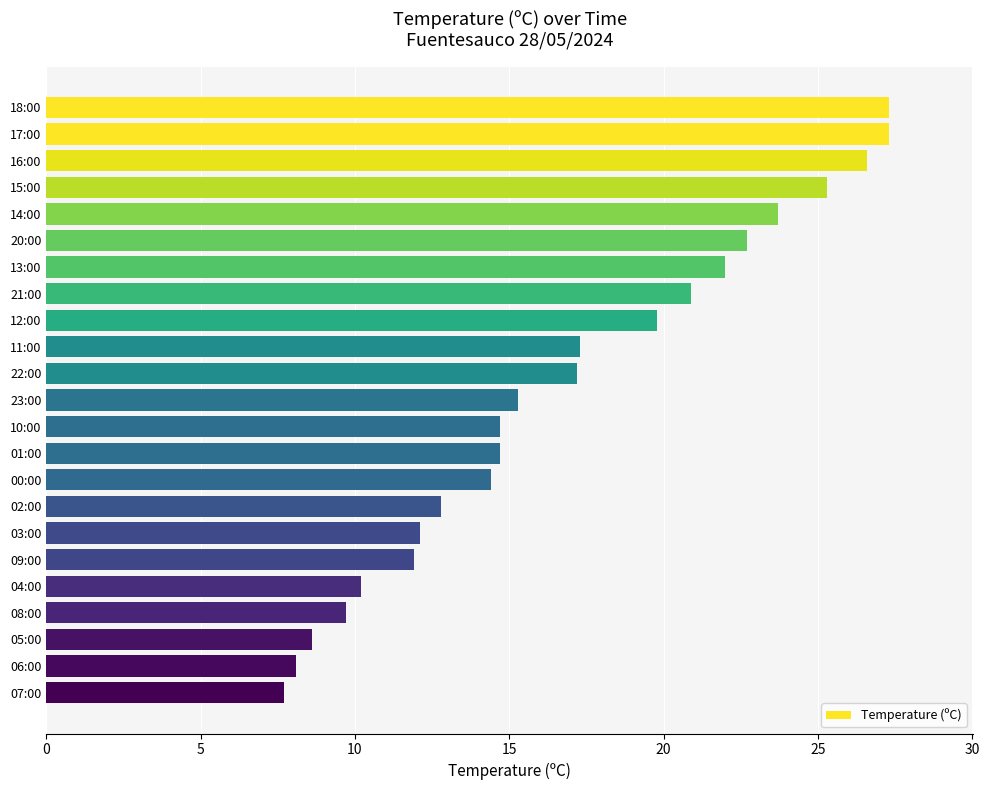

What is the difference between the maximum and minimum values?

19.6